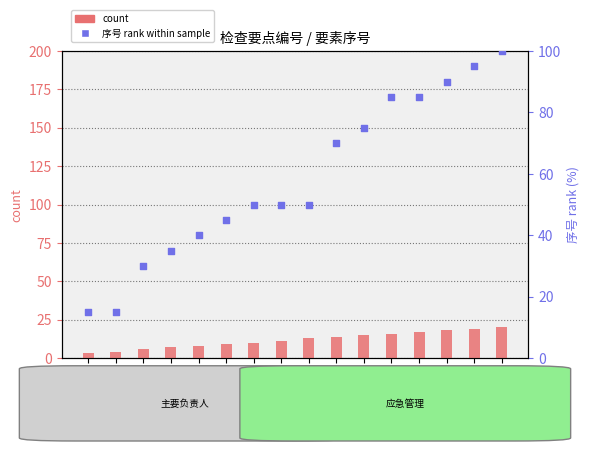

Which series reaches the minimum Y coordinate?

count